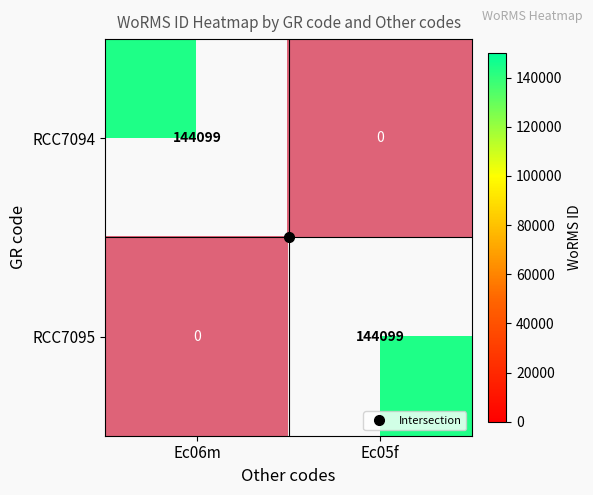

At how many categories does at least one series exceed 0?

2